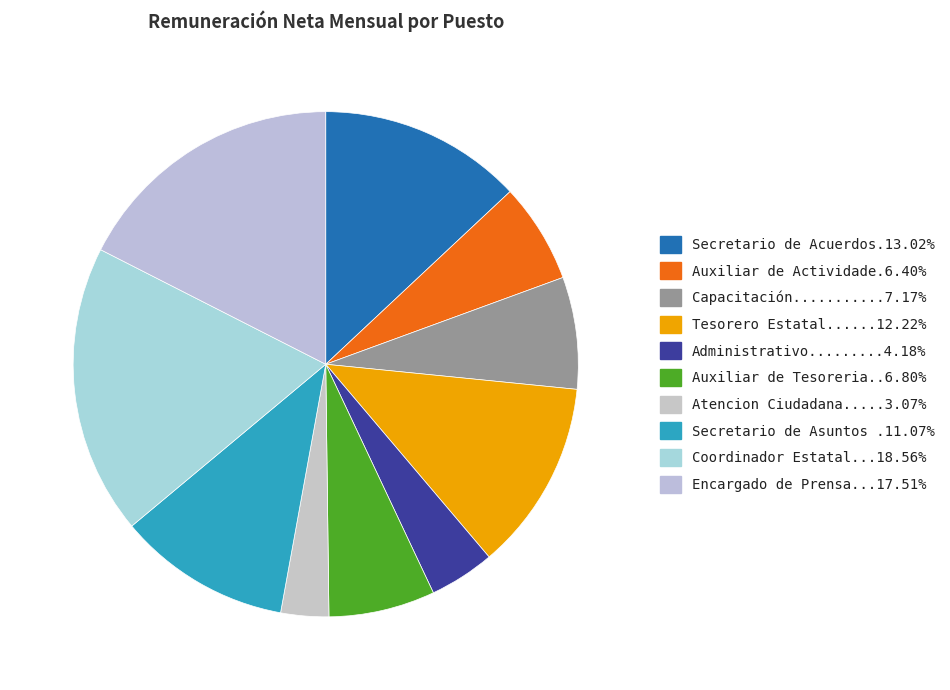

How many slices are in this pie chart?

10